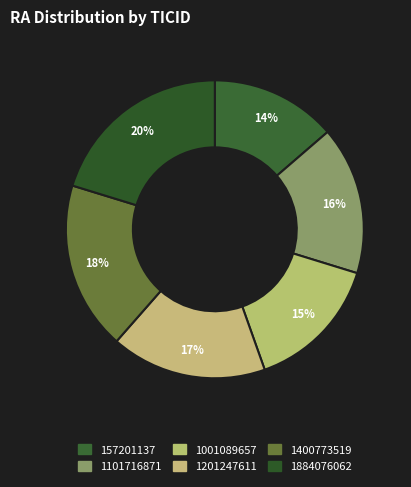

Which has a higher value, 1400773519 or 157201137?

1400773519